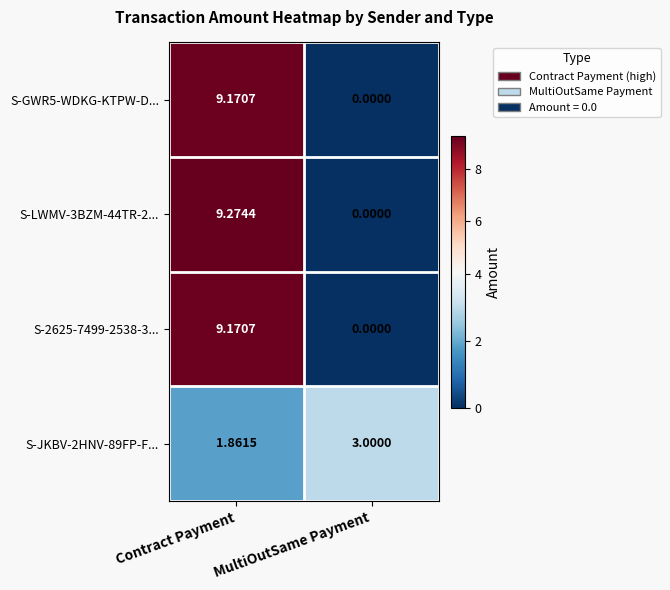

Which series has the widest spread of values?

S-LWMV-3BZM-44TR-2...